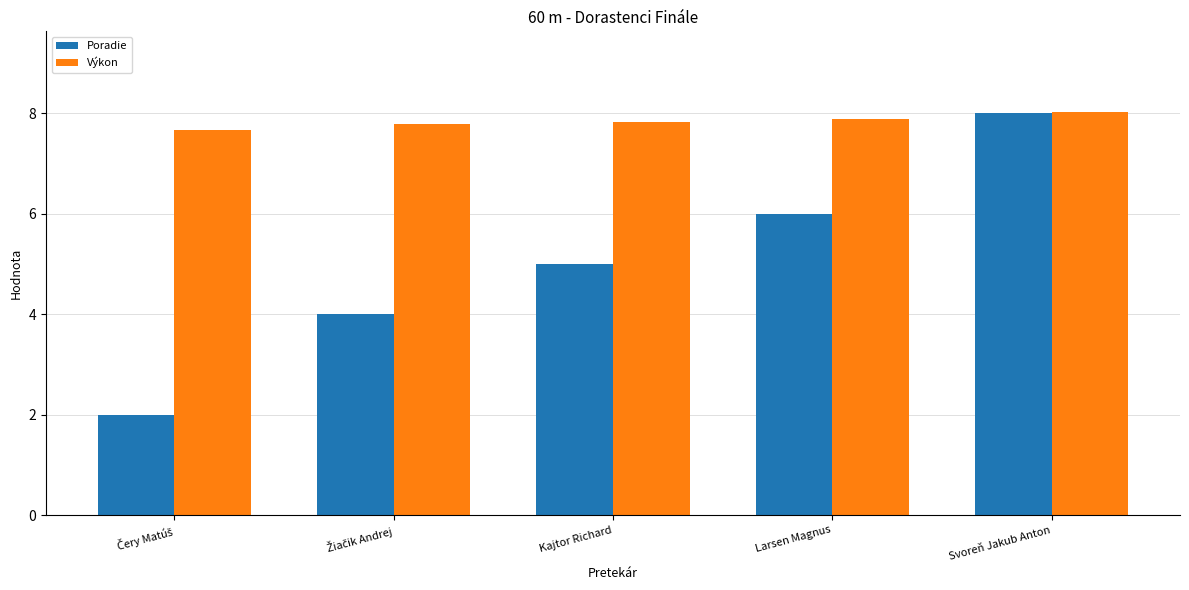

The value of Poradie at Larsen Magnus is 6.0. True or false?

True